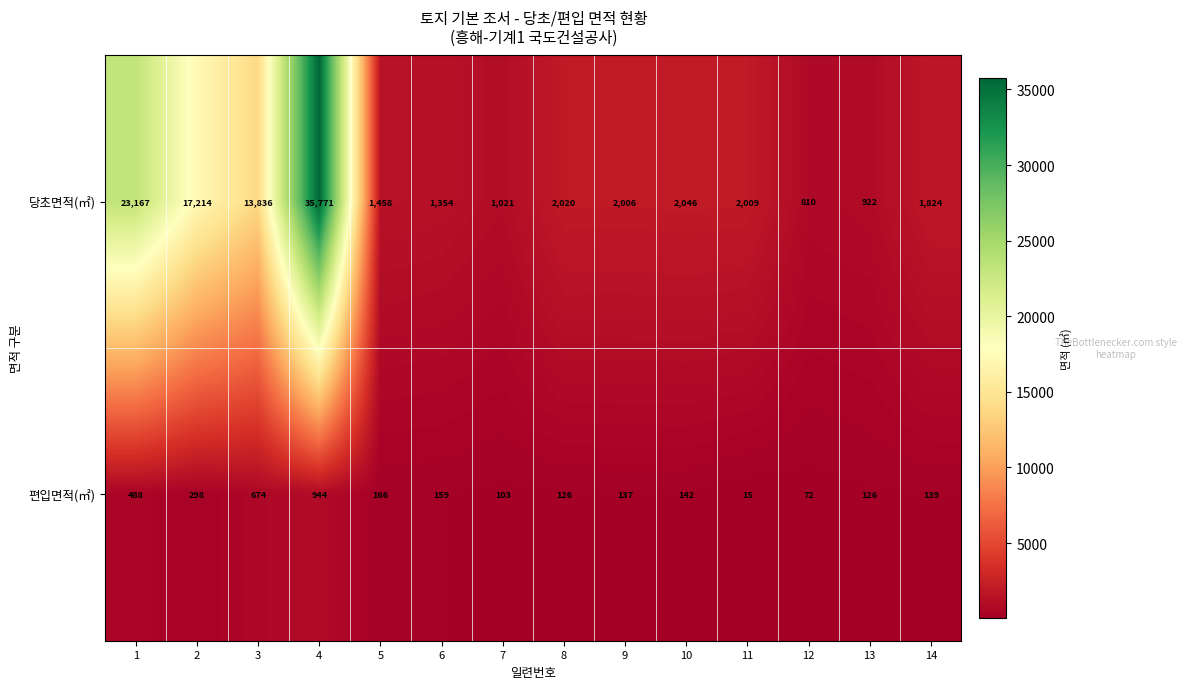

Between 3 and 11, which series saw the biggest shift?

당초면적(㎡)